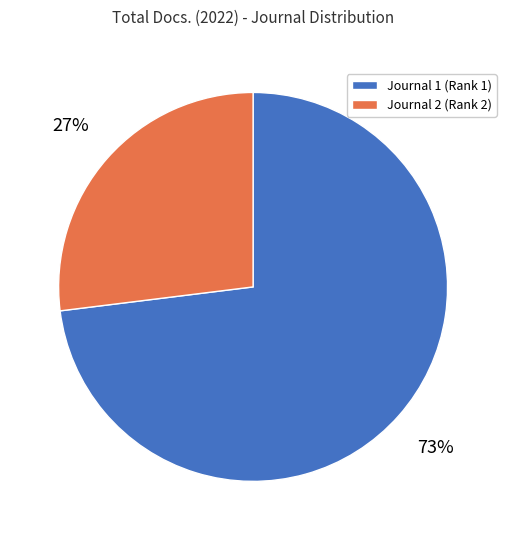

Is there any slice that represents more than half of the pie?

Yes